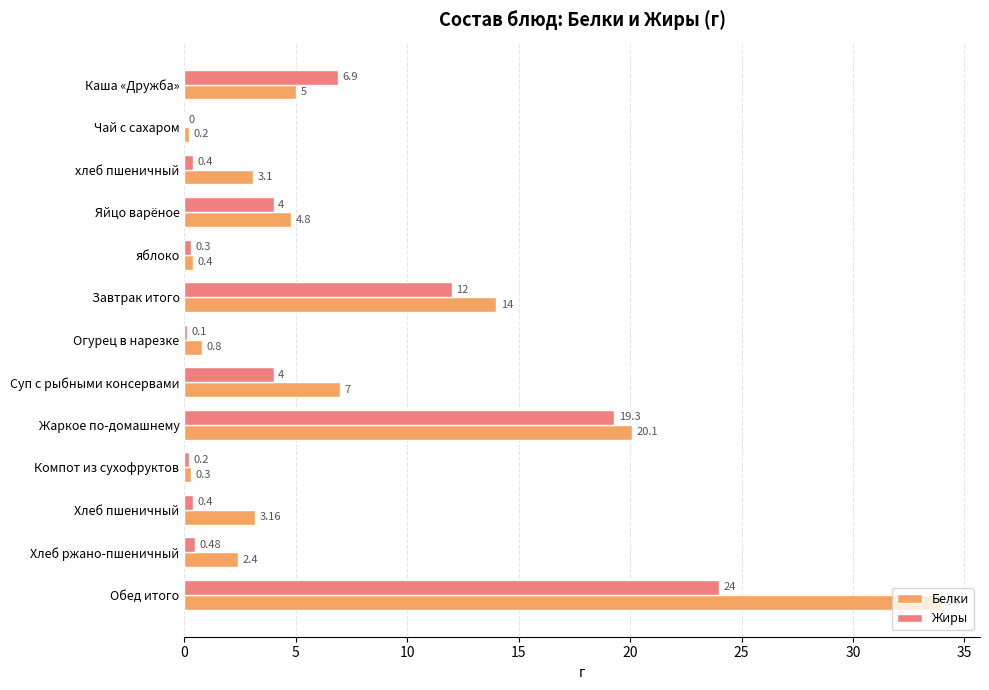

Between Яйцо варёное and Хлеб пшеничный, which series saw the biggest shift?

Жиры